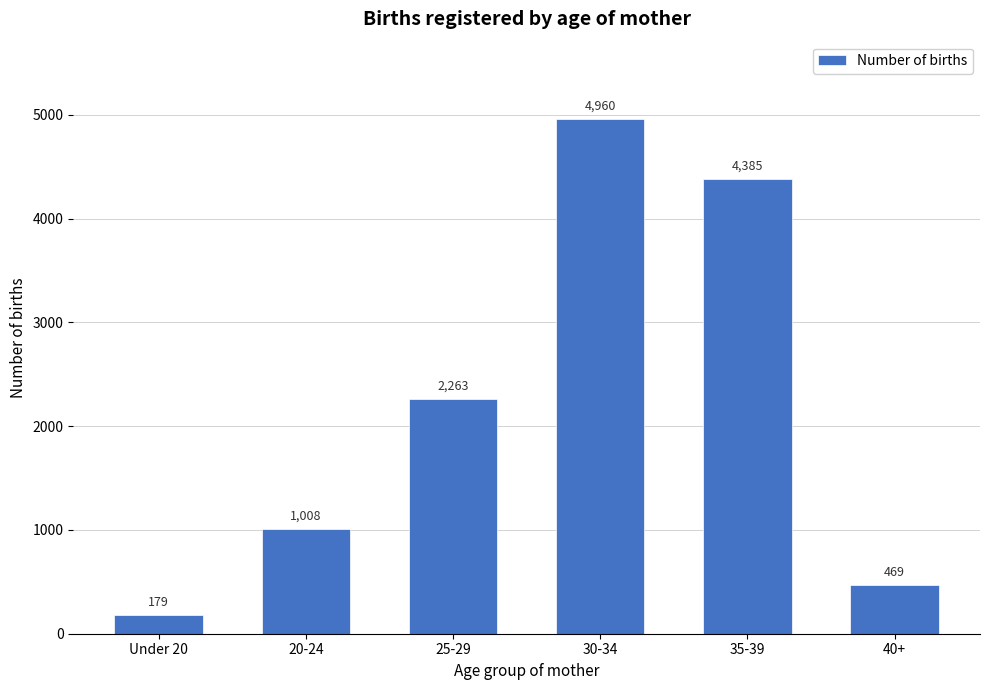

Reading right to left, transcribe all the data shown in this chart.

469	4385	4960	2263	1008	179